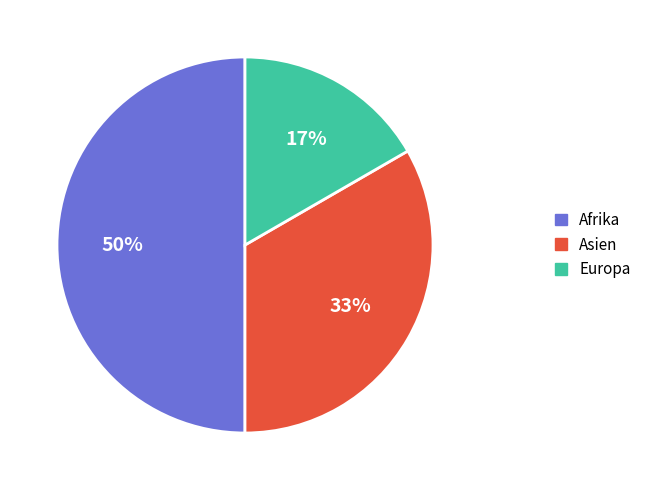

To the nearest percent, what is the difference between the largest and smallest slice percentages?

33%